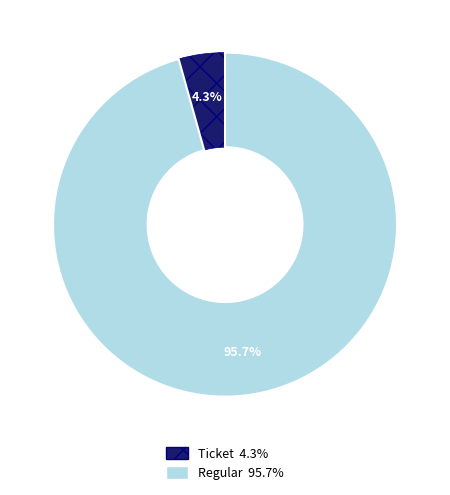

Is there any slice that represents more than half of the pie?

Yes